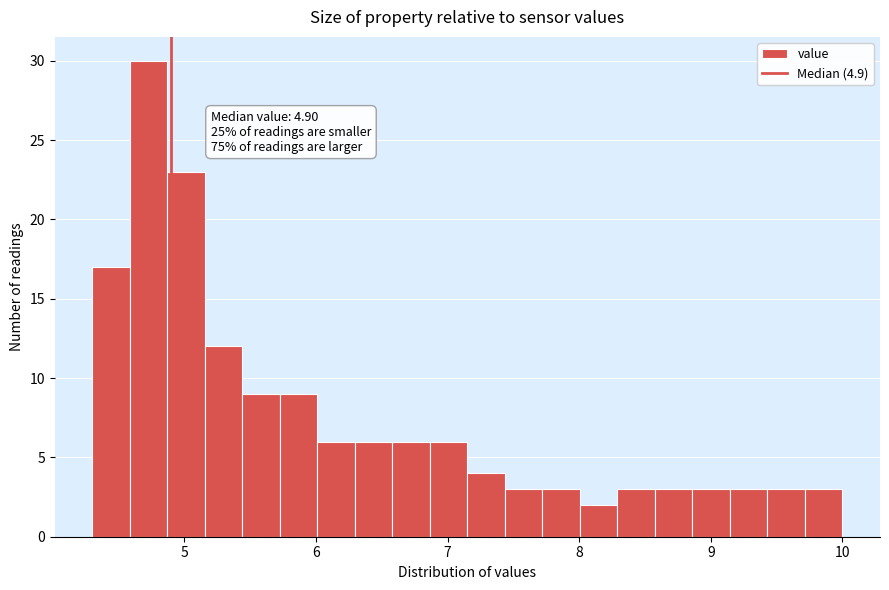

Around what value on the x-axis is the tallest bar? Give the approximate position of its centre, as read against the axis.

4.7